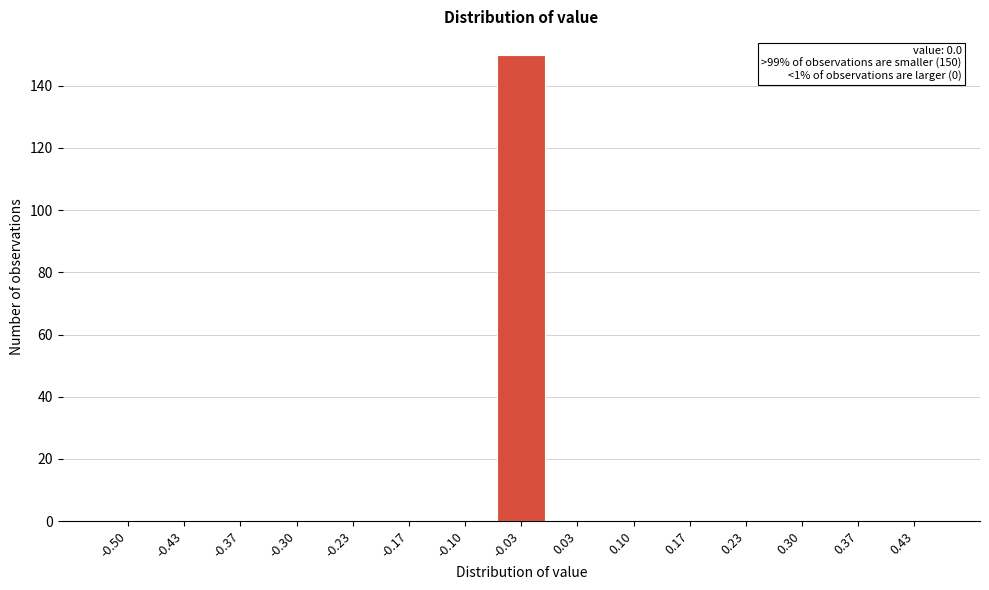

Reading right to left, list all the values displayed in this chart.

0.43=0	0.37=0	0.30=0	0.23=0	0.17=0	0.10=0	0.03=0	-0.03=150	-0.10=0	-0.17=0	-0.23=0	-0.30=0	-0.37=0	-0.43=0	-0.50=0